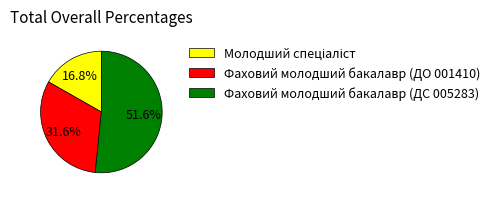

How much of the chart is everything except Фаховий молодший бакалавр (ДС 005283)?

48.4%